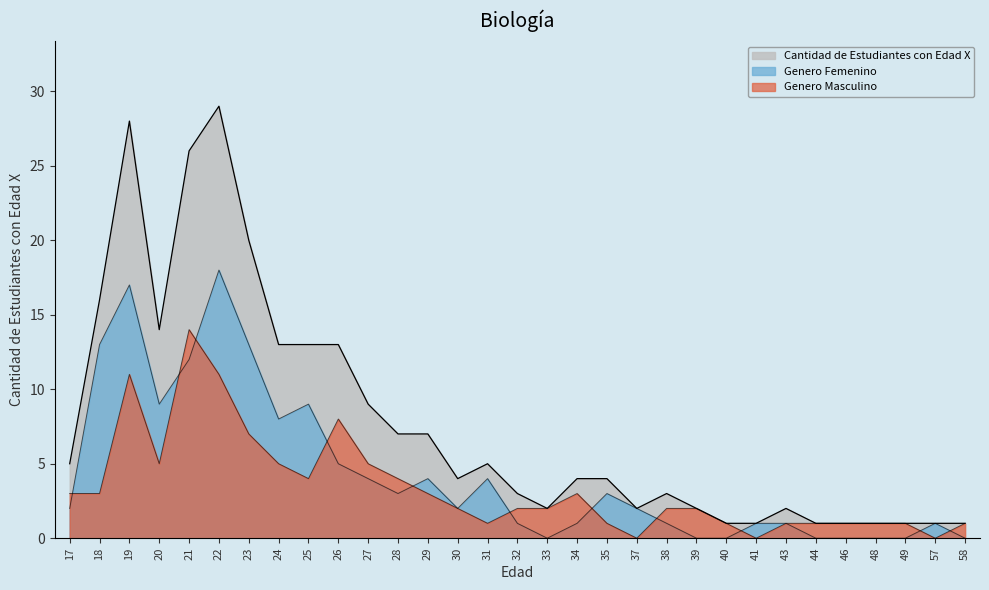

What is the difference between the second highest and second lowest values in the Cantidad de Estudiantes con Edad X series?

27